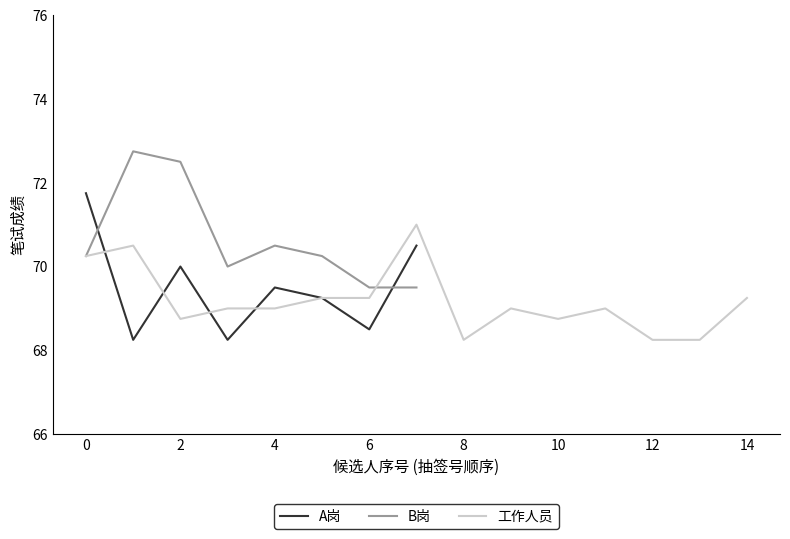

The B岗 series shows 70.5 at 4. True or false?

True